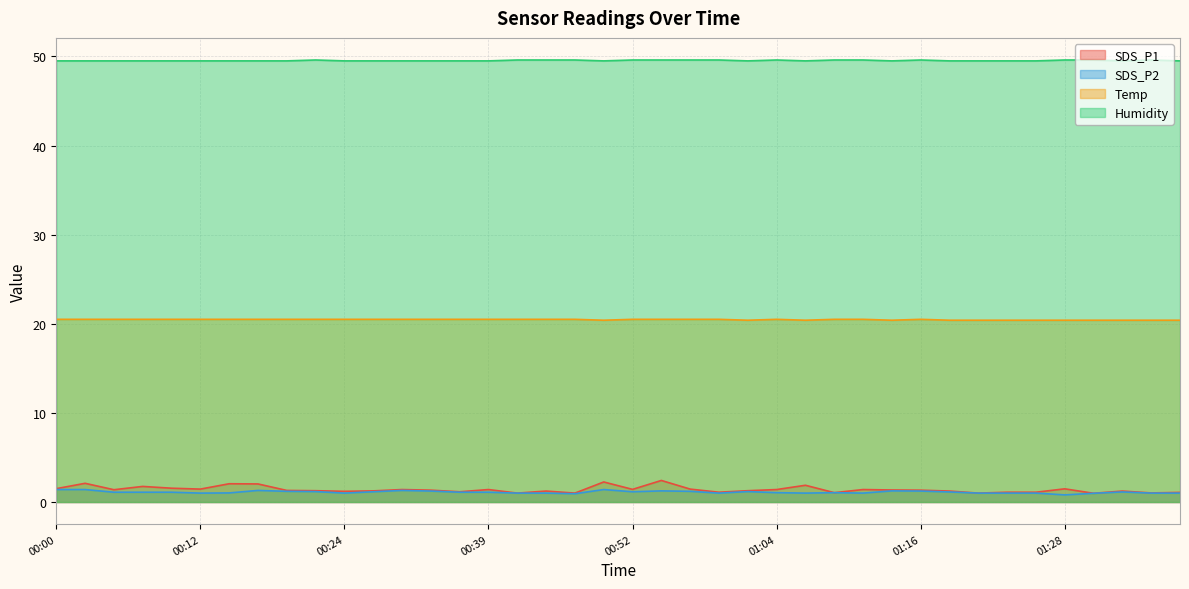

The Temp series shows 13.9 at 00:32. True or false?

False